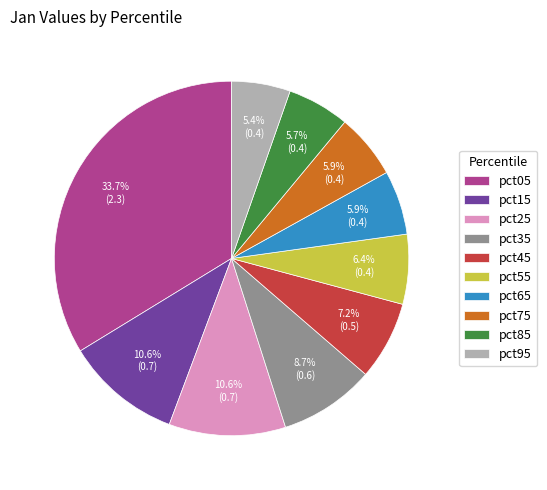

To the nearest percent, what percentage of the pie is pct95?

5%